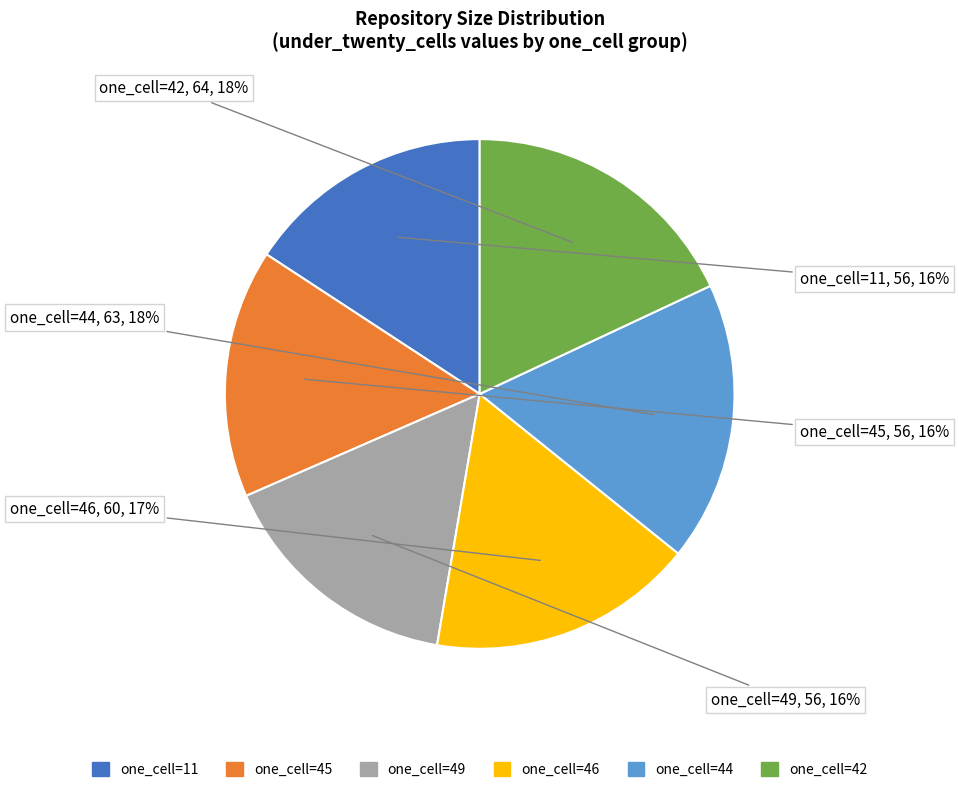

To the nearest percent, what percentage of the pie is one_cell=11?

16%